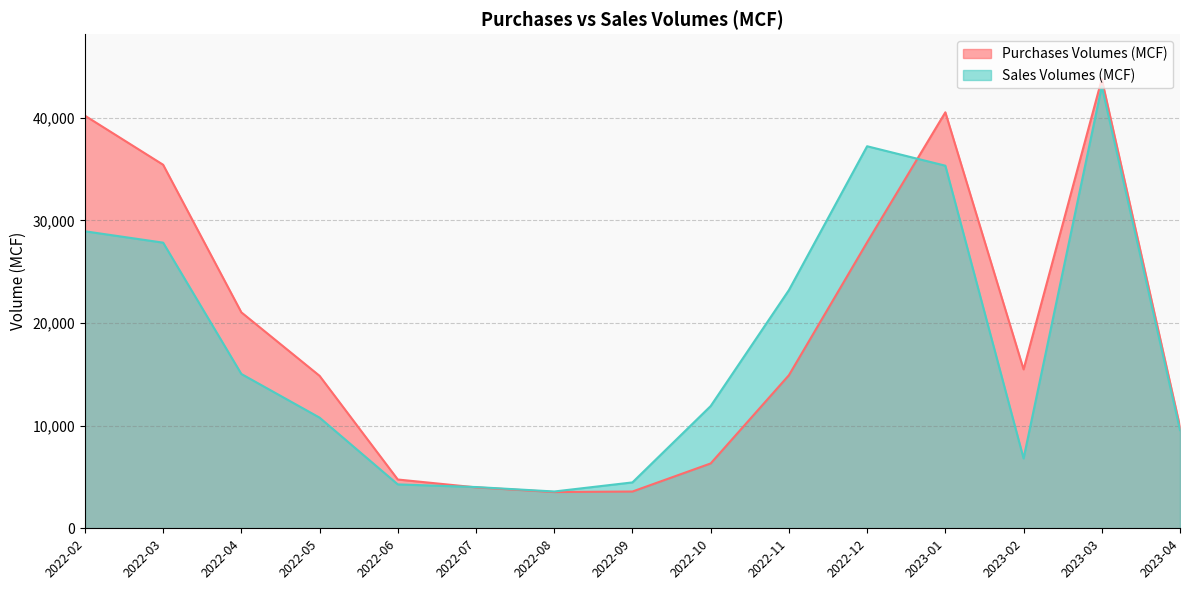

What is the label of the 3rd point from the right?

2023-02